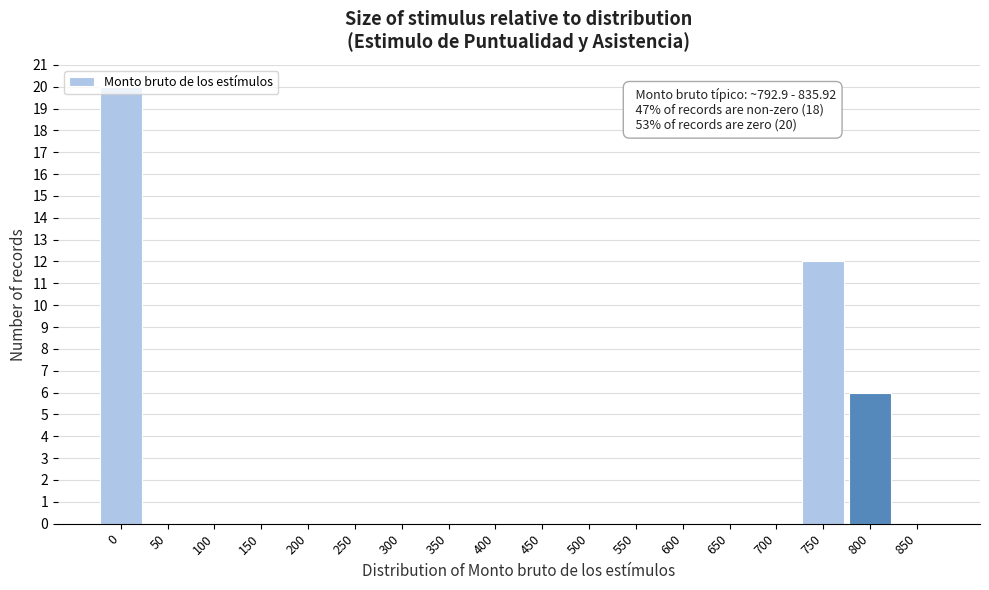

What is the sum of all values?

38